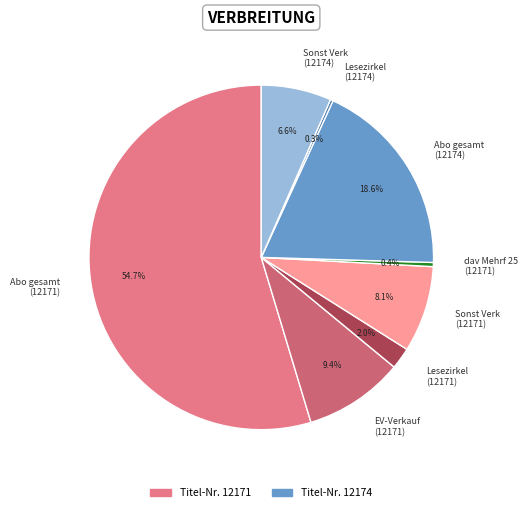

To the nearest percent, what is the average slice percentage?

12%